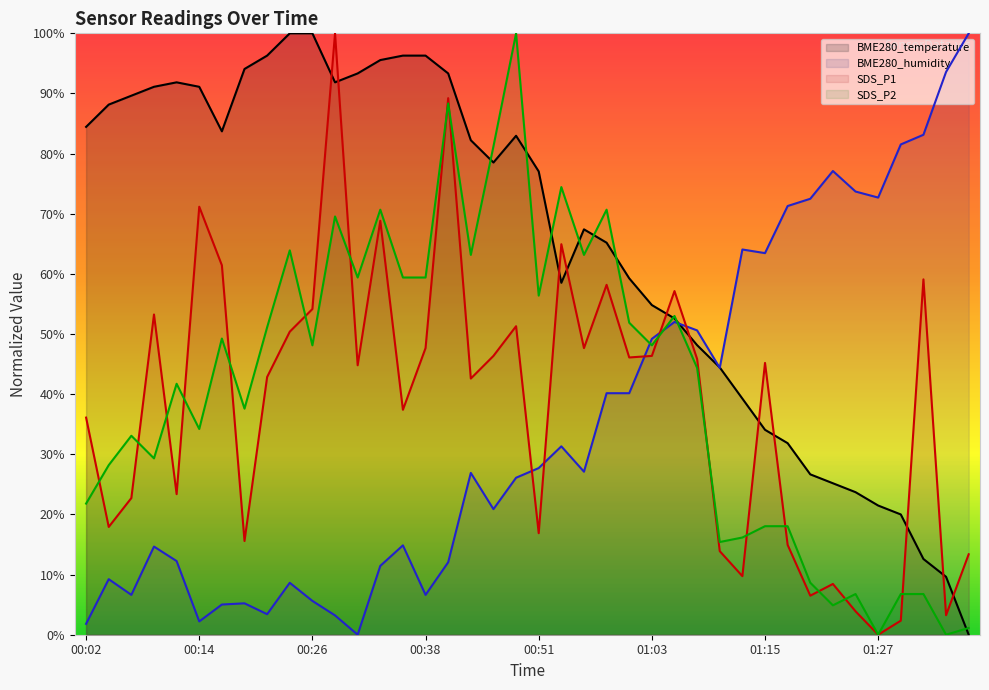

True or false: SDS_P1 (line) and BME280_humidity (line) intersect in this chart.

True